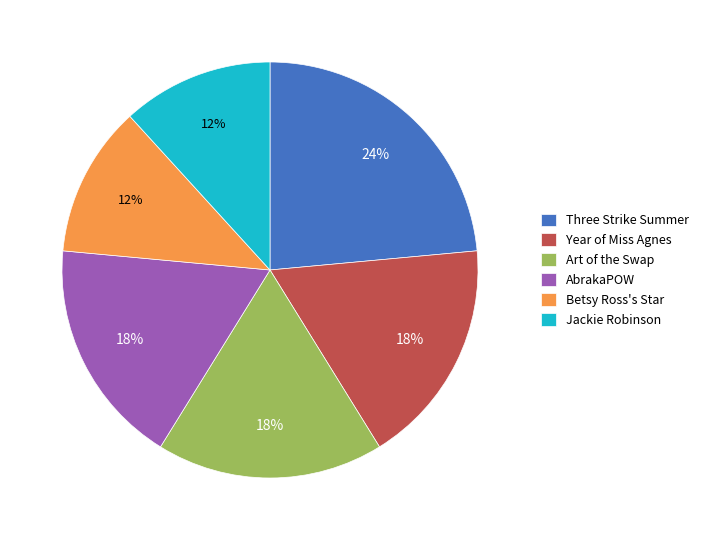

To the nearest percent, what percentage of the pie is AbrakaPOW?

18%